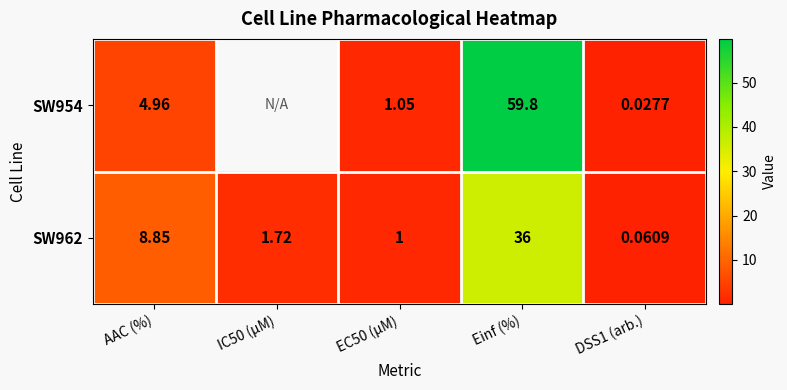

What is the sum of the SW954 values at EC50 (µM) and DSS1 (arb.)?

1.1